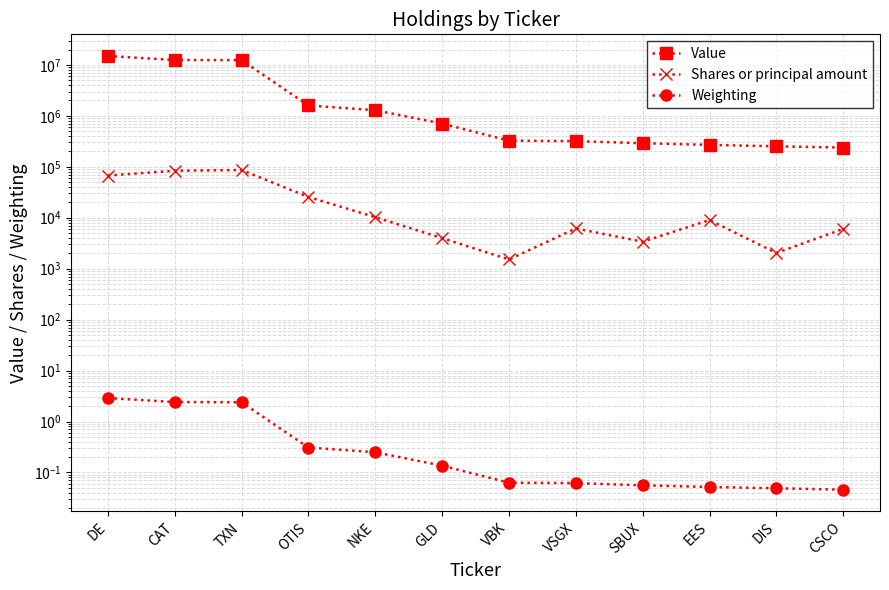

At VBK, list the series in order from largest to smallest.

Value, Shares or principal amount, Weighting